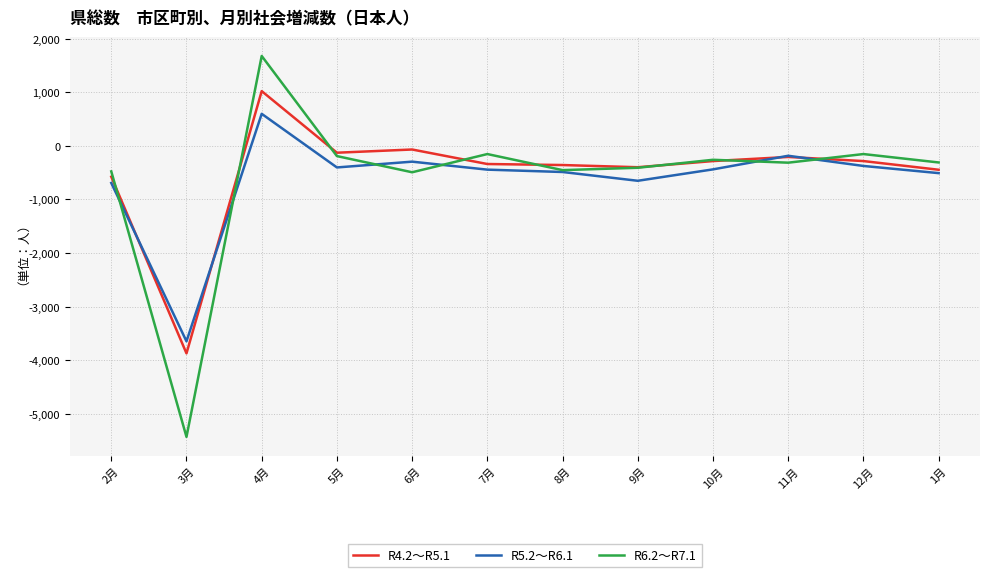

Which series has the largest range (max minus min)?

R6.2～R7.1